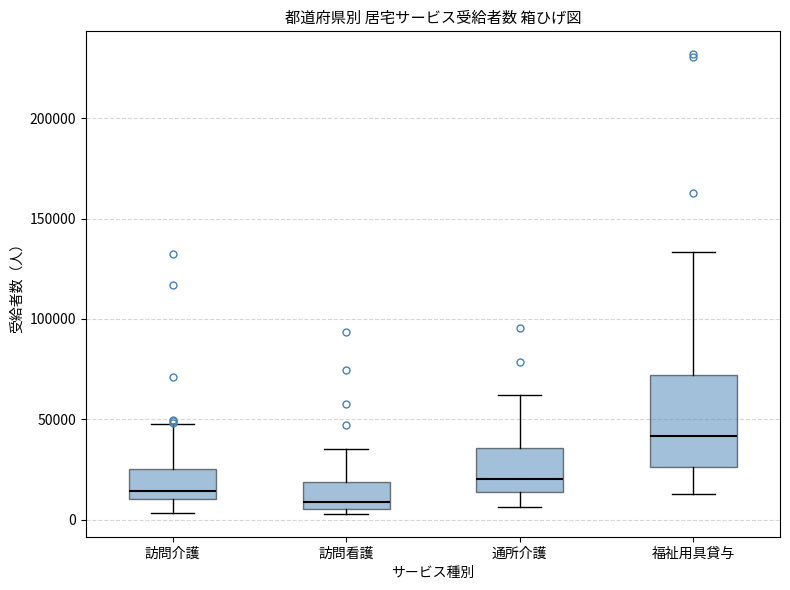

Which box's median line is the lowest?

訪問看護